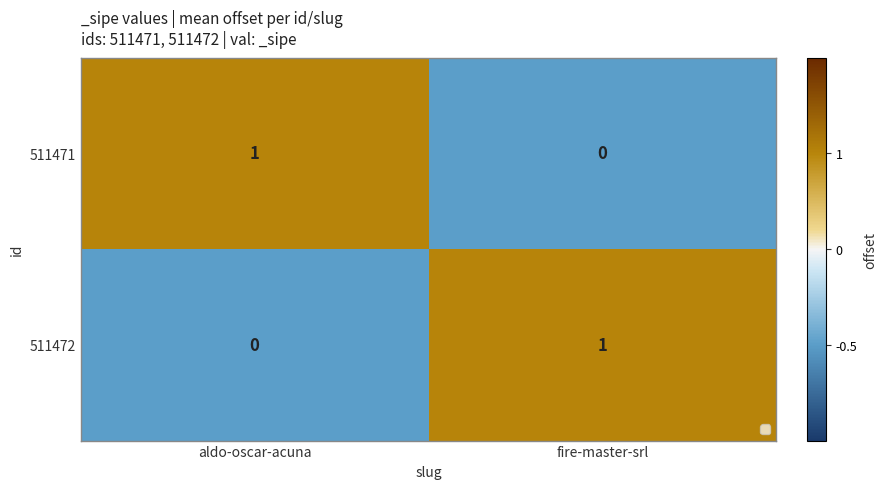

Is the value of 511471 at fire-master-srl greater than the value of 511472 at fire-master-srl?

No